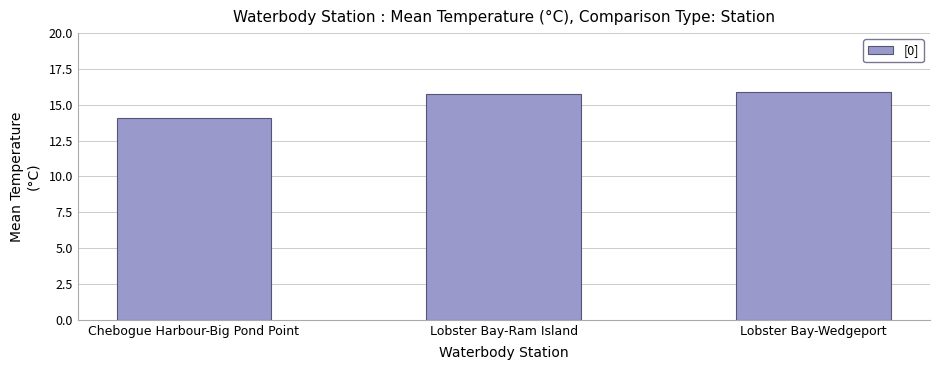

What is the maximum value shown in the chart?

15.9